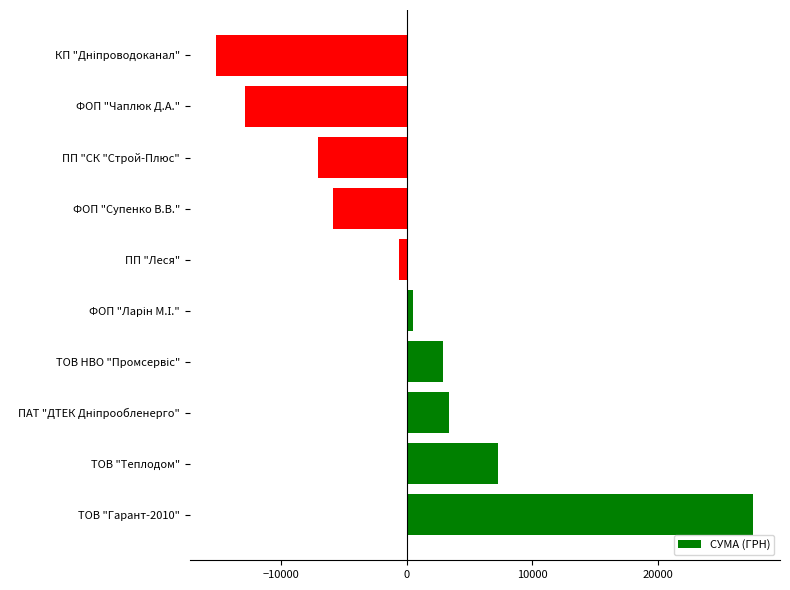

The value at ПП "СК "Строй-Плюс" is -9395.2. True or false?

False